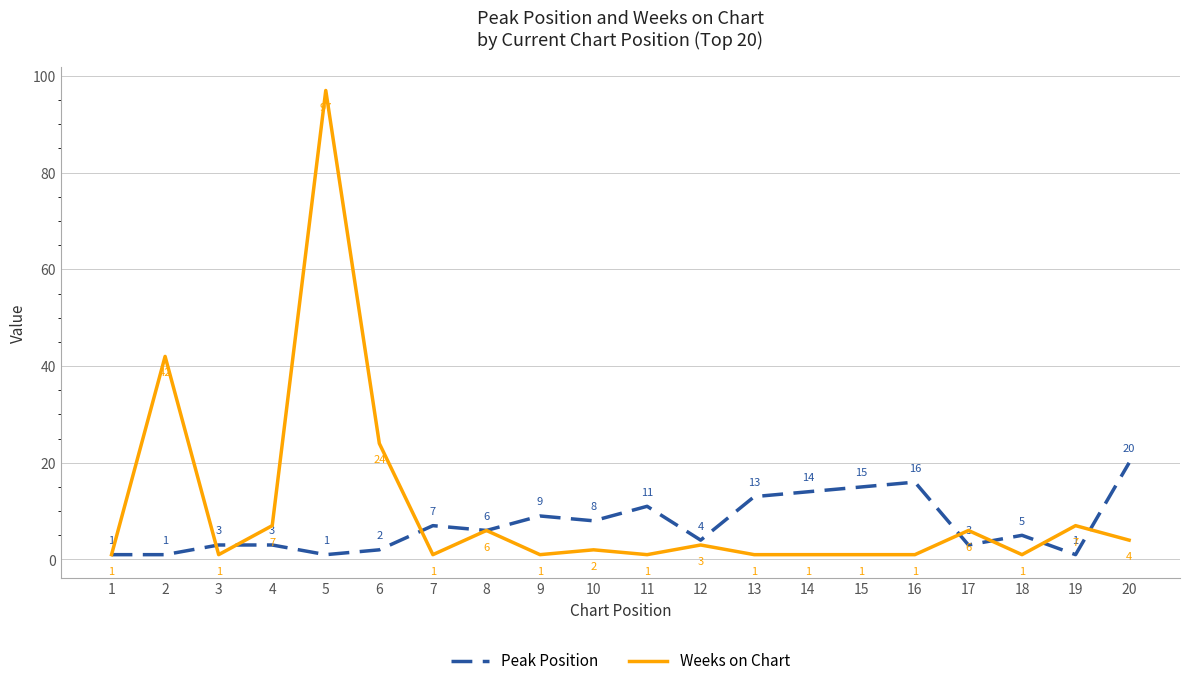

Reading left to right, what are all the values shown in this chart?

Peak Position: 1	1	3	3	1	2	7	6	9	8	11	4	13	14	15	16	3	5	1	20
Weeks on Chart: 1	42	1	7	97	24	1	6	1	2	1	3	1	1	1	1	6	1	7	4